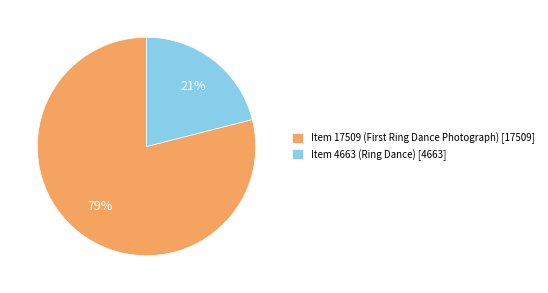

Which category has the smallest portion of the pie?

Item 4663 (Ring Dance)